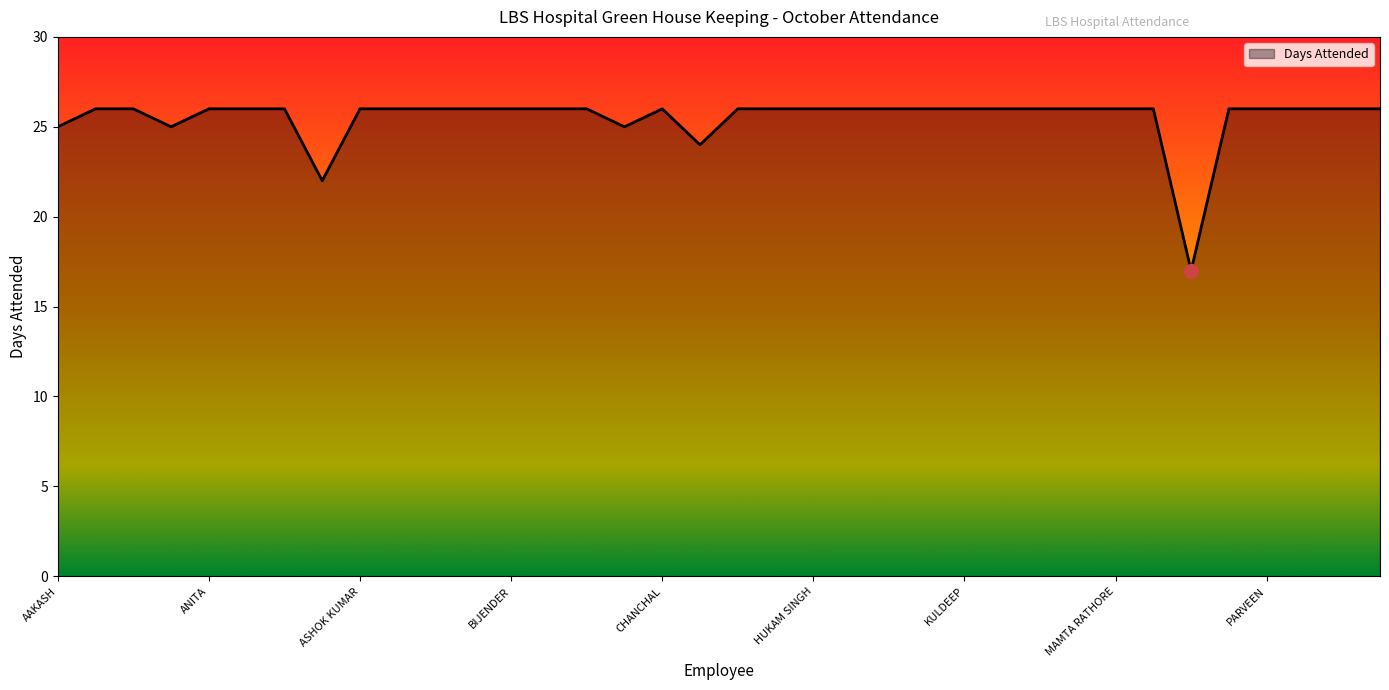

Count the values in the range 26 to 27.

30